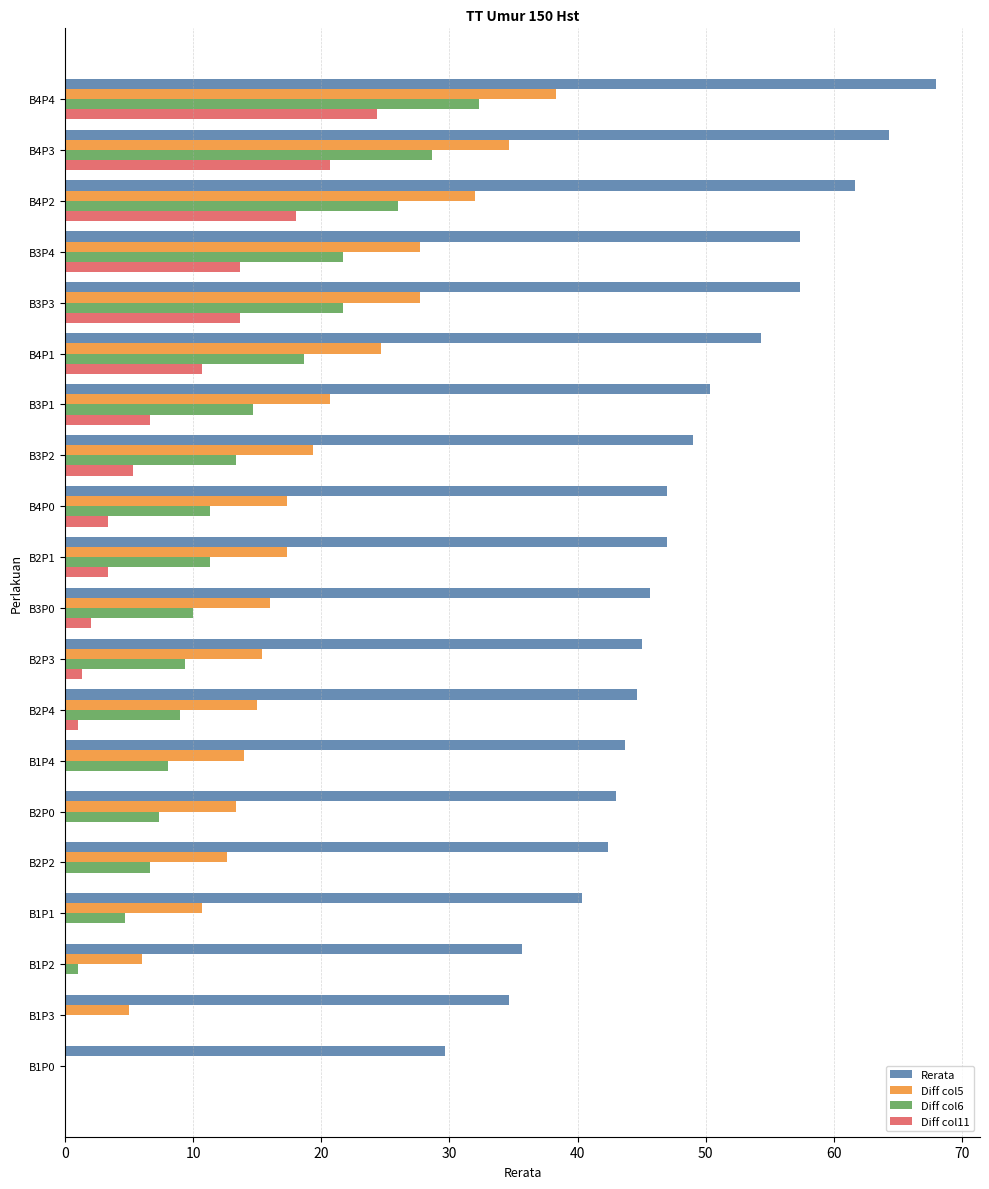

What is the highest value of the Rerata series?

68.0